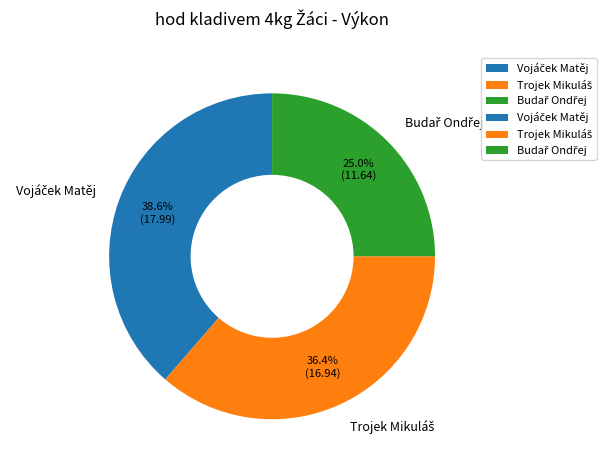

Is there any slice that represents more than half of the pie?

No